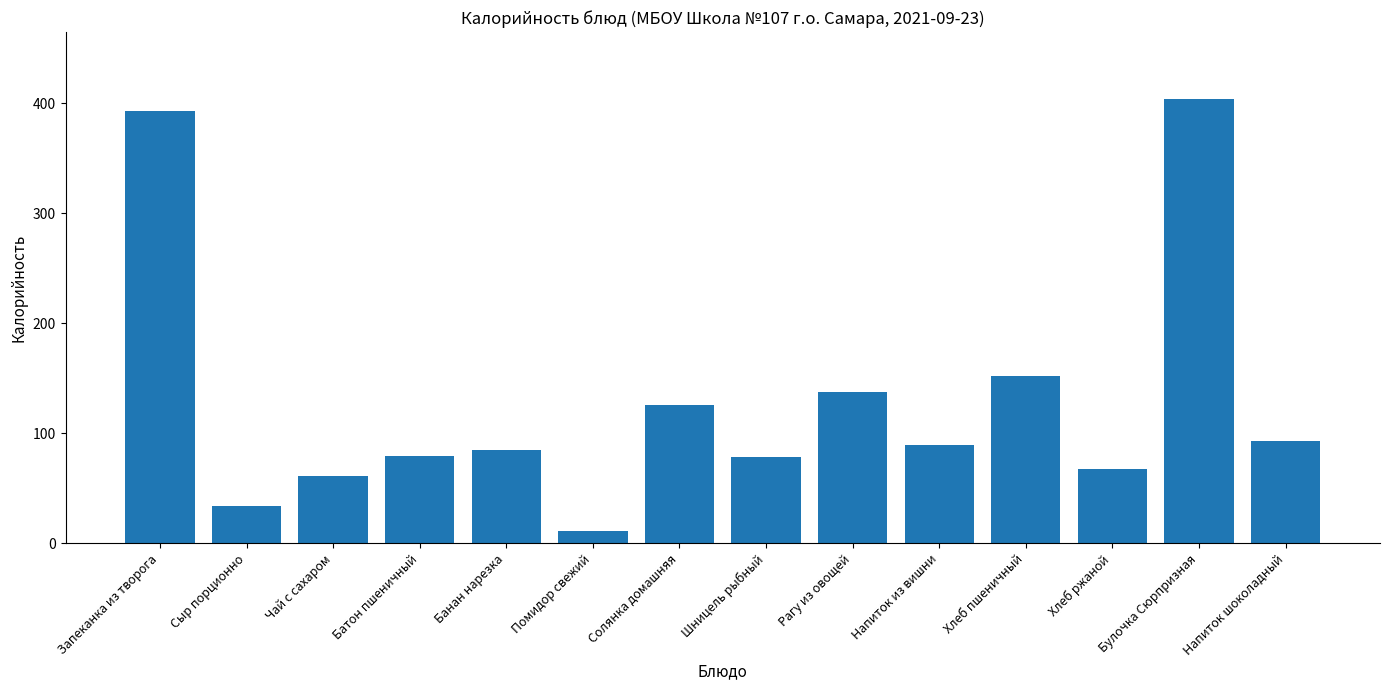

How many data points does each series have?

14